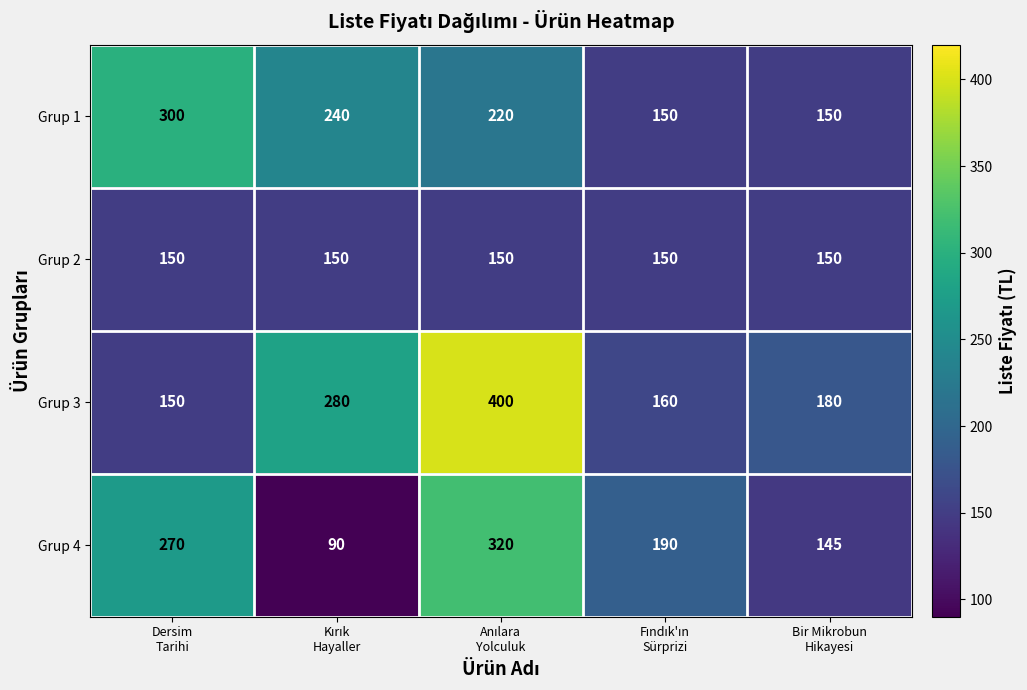

Which series has the largest range (max minus min)?

Grup 3